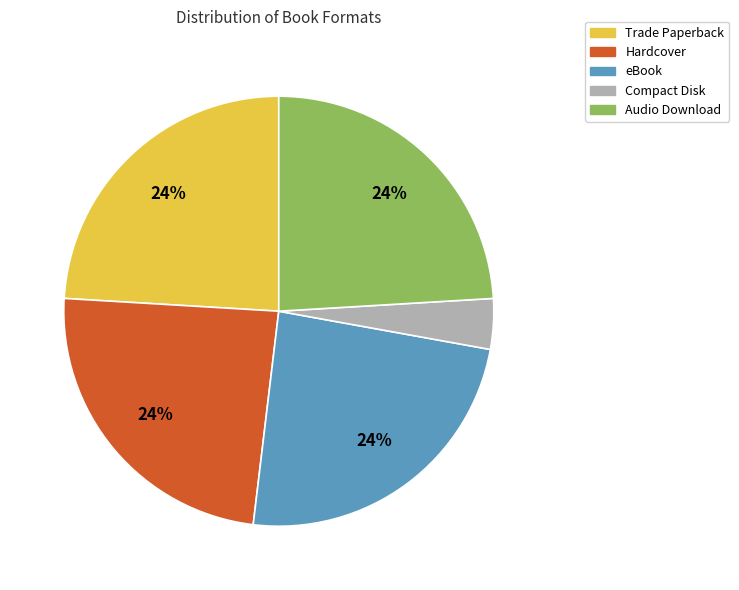

To the nearest percent, what is the combined percentage of Compact Disk and eBook?

28%